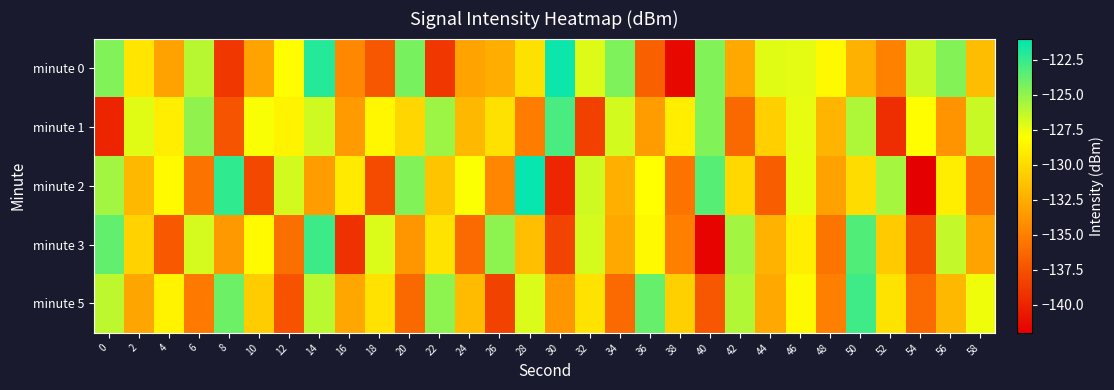

Between 12 and 52, which is larger?

12